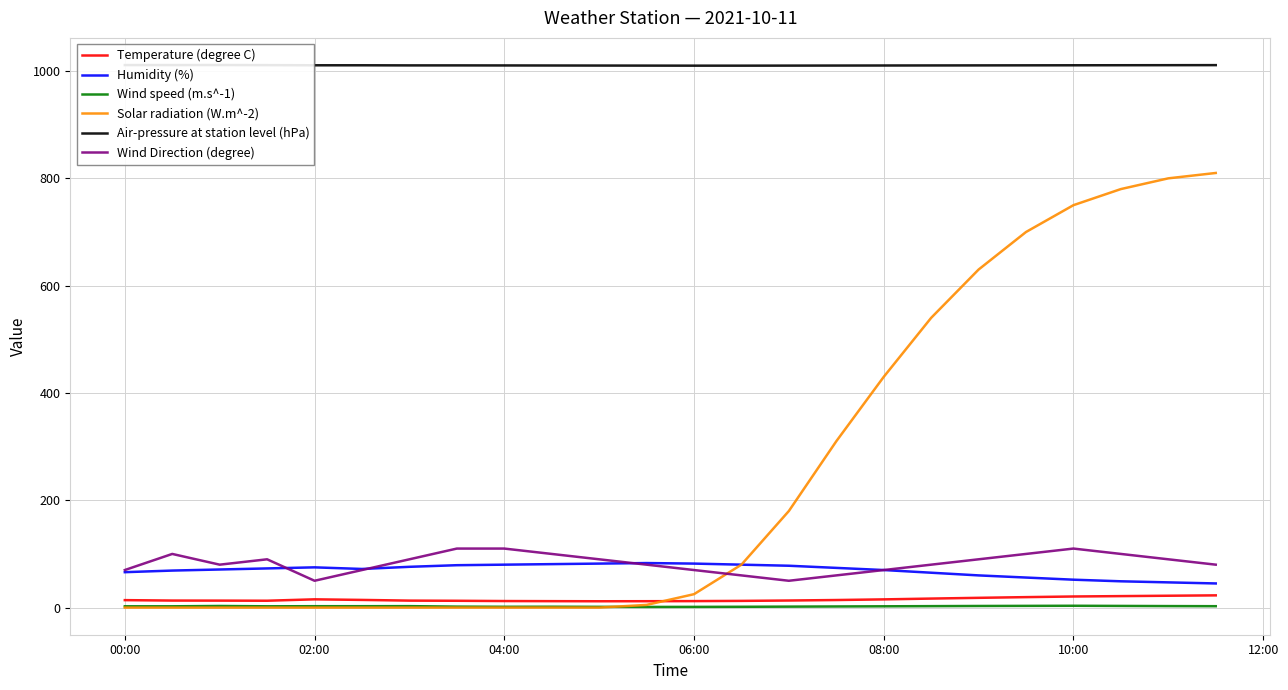

After their last crossing, which series has the higher values: Wind Direction (degree) or Solar radiation (W.m^-2)?

Solar radiation (W.m^-2)